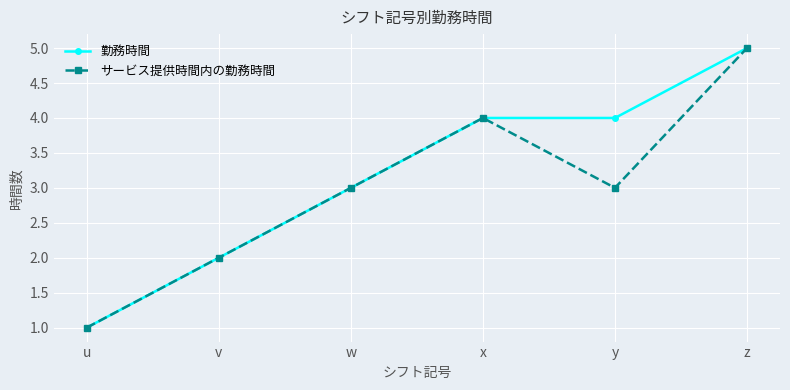

How many lines are shown in the chart?

2